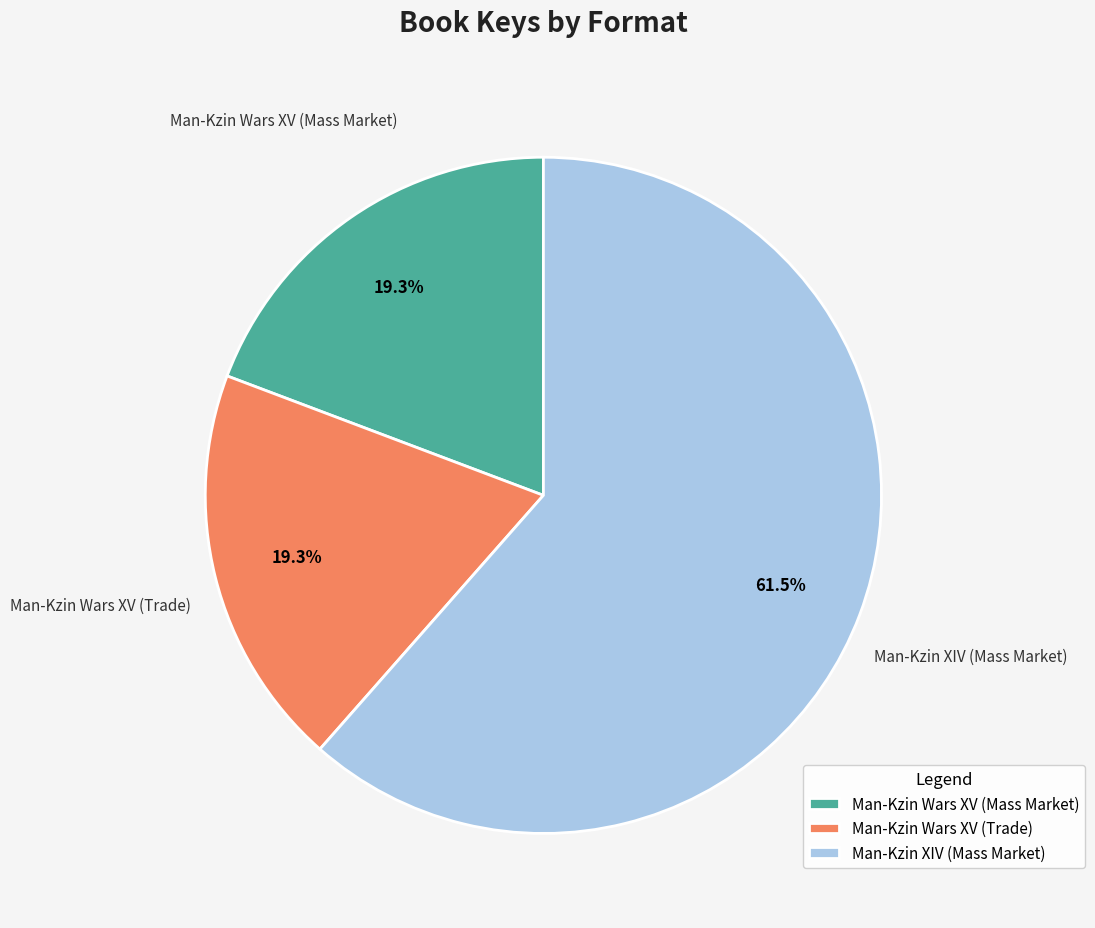

Which category has the biggest portion of the pie?

Man-Kzin XIV (Mass Market)